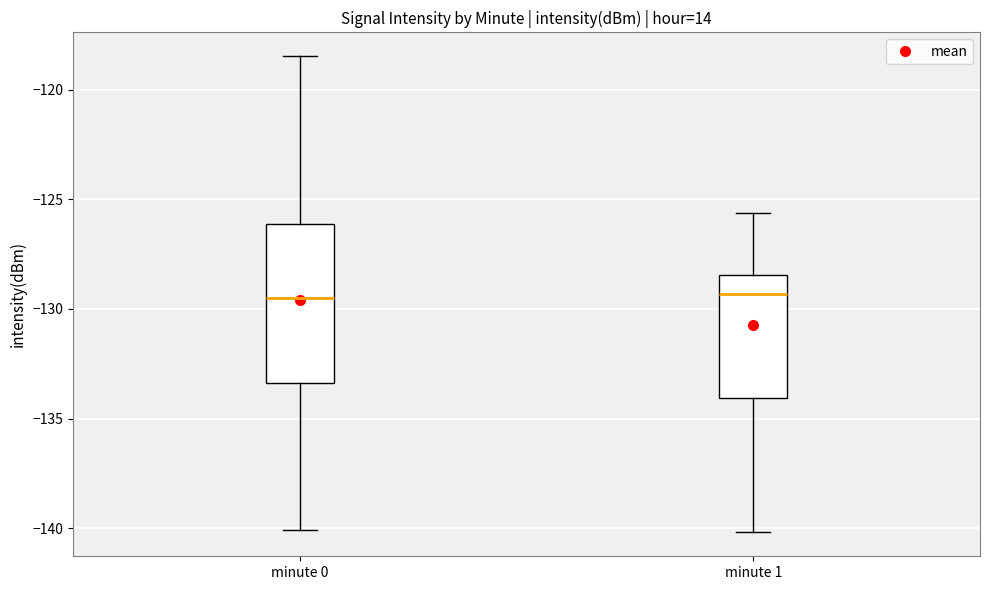

Reading left to right, transcribe this box plot: for each box, give where its median line is, the range the box spans, and where its two whiskers end, as read against the y-axis. The values are not printed on the chart, so give them approximately, as read against the axis.

minute 0: median -129.5, box -133.5 to -126.0, whiskers -140.0 to -118.5
minute 1: median -129.5, box -134.0 to -128.5, whiskers -140.0 to -125.5